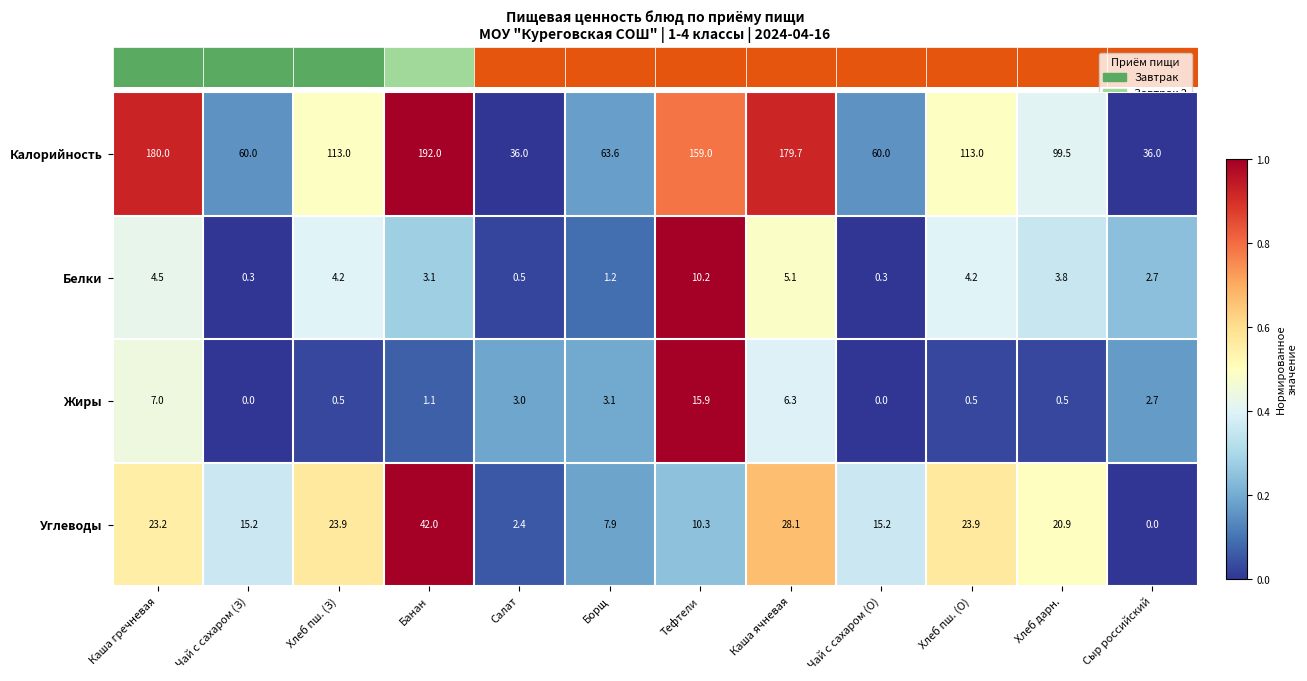

What is the average value of the Жиры series?

3.4